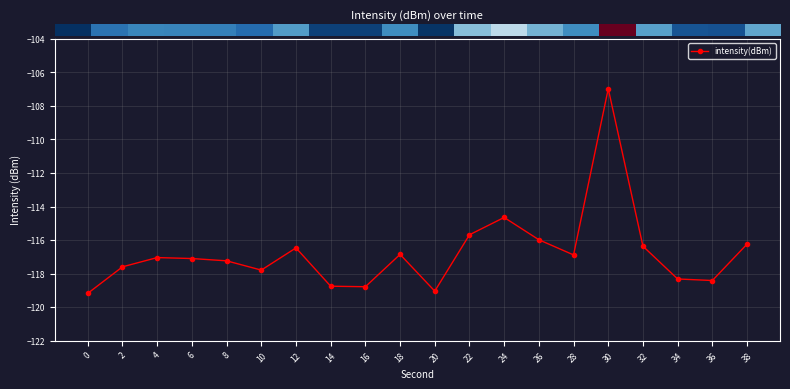

Between 26 and 28, which is larger?

26